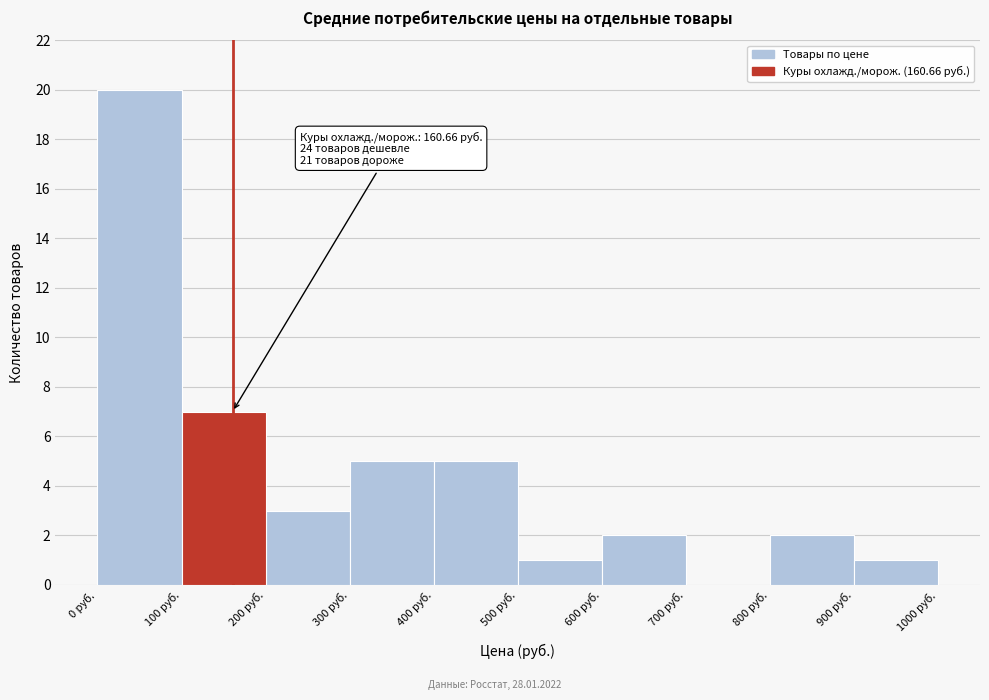

Which range on the x-axis has the tallest bar?

0 to 100